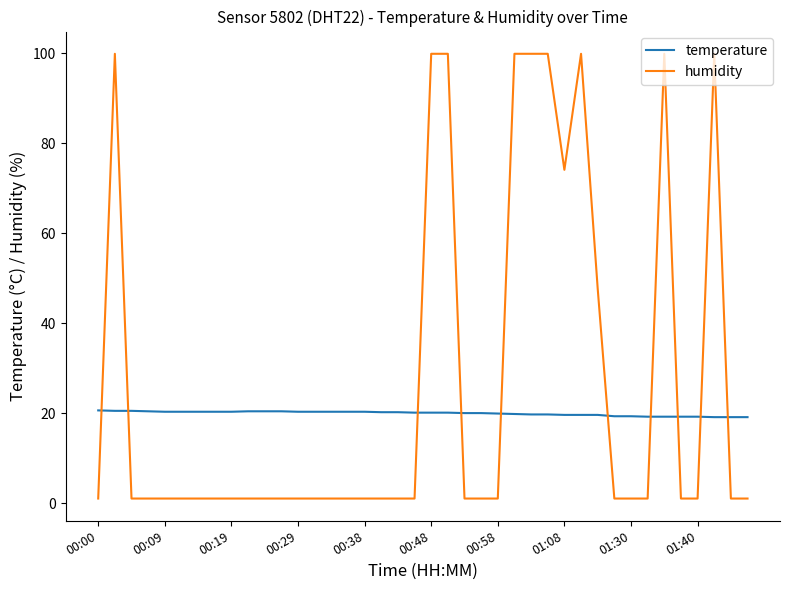

Does the chart display data point markers on the line(s)?

No